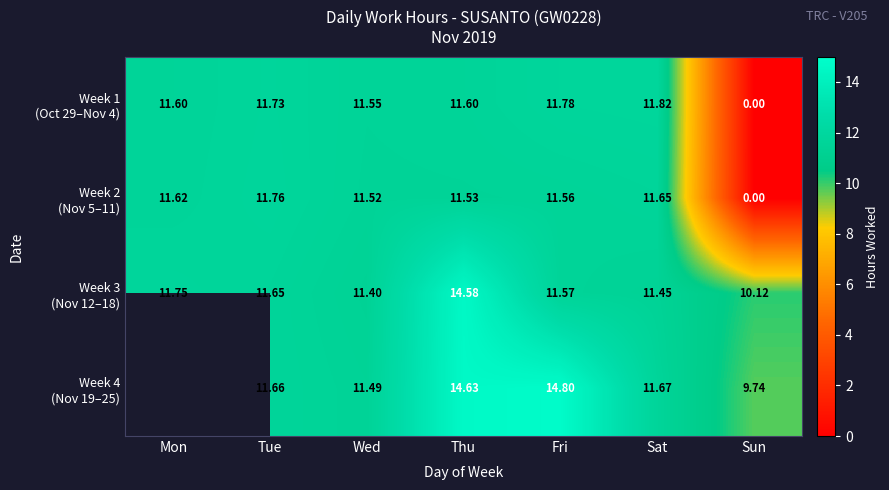

What value does the Week 3 (Nov 12–18) series have at Sat?

11.4